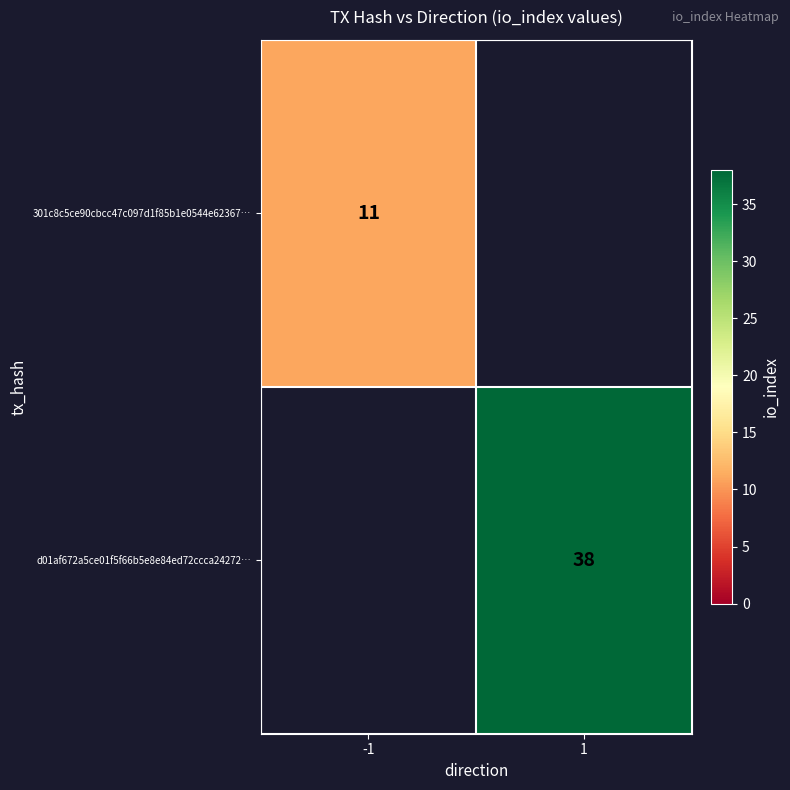

What is the maximum value shown in the chart?

38.0